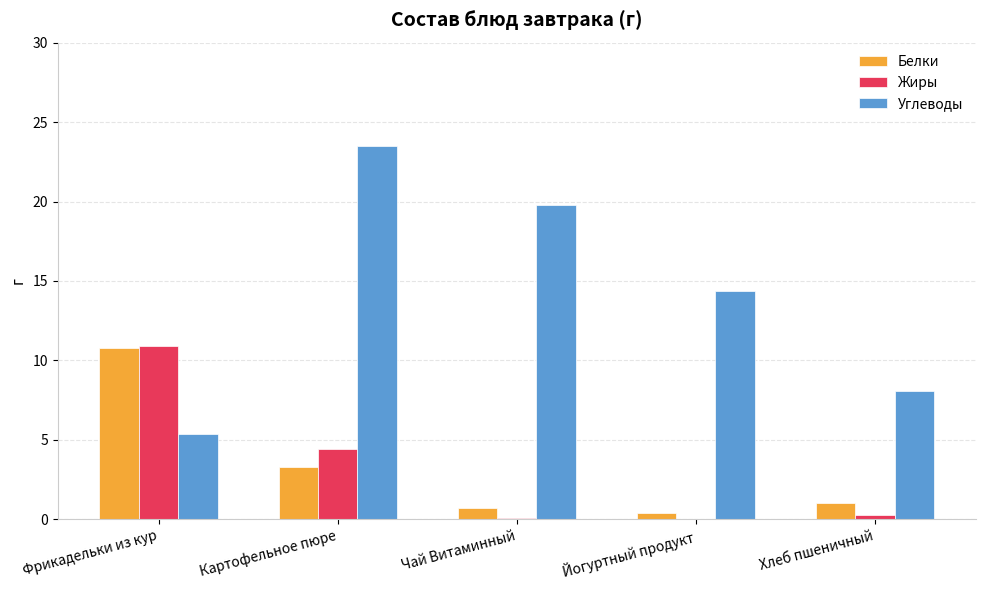

What is the sum of the Углеводы values at Чай Витаминный and Фрикадельки из кур?

25.2